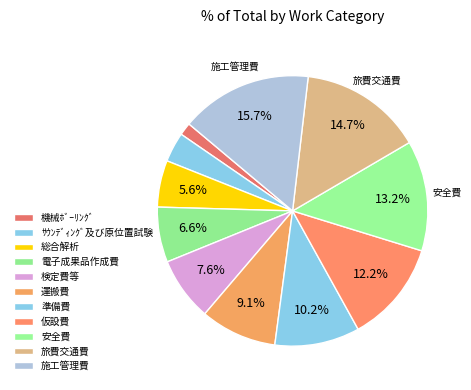

How many slices are in this pie chart?

11